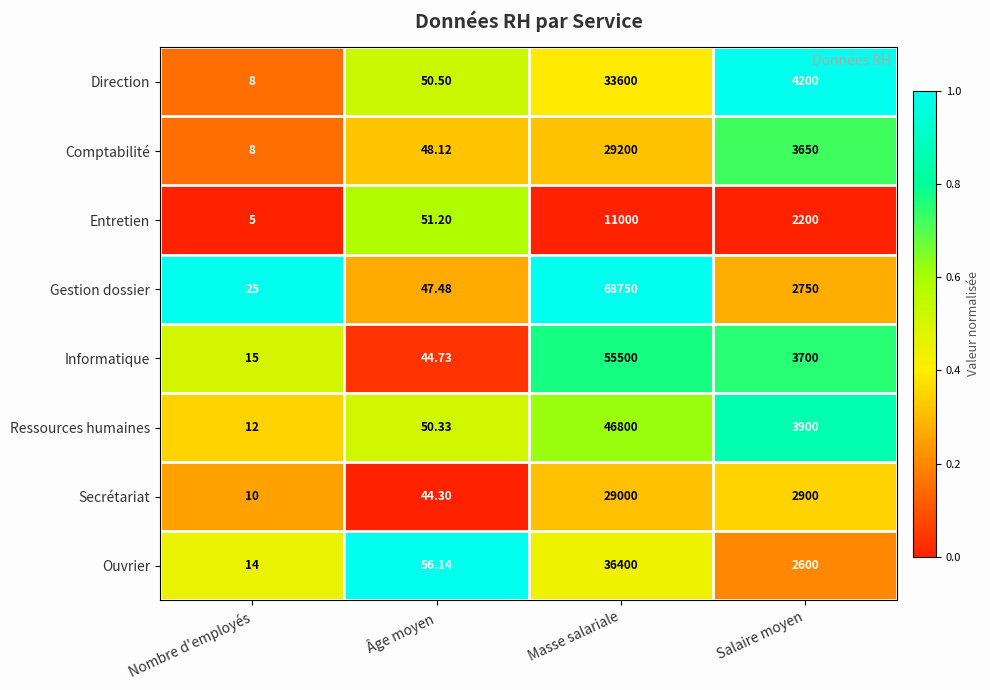

Which series changed the most between Masse salariale and Salaire moyen?

Gestion dossier